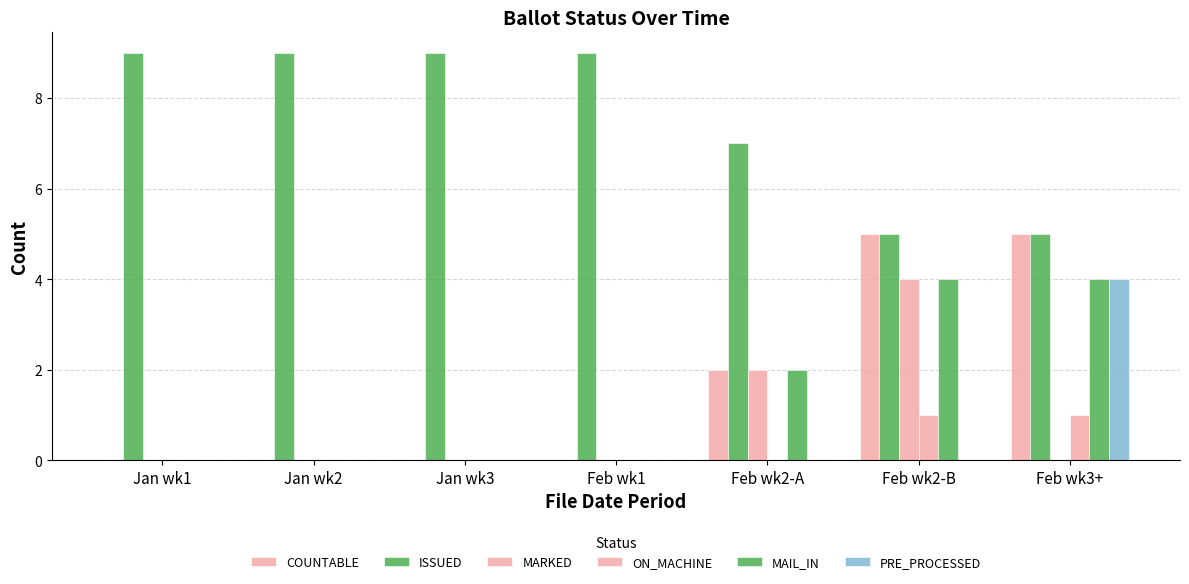

How many distinct data groups are displayed?

6